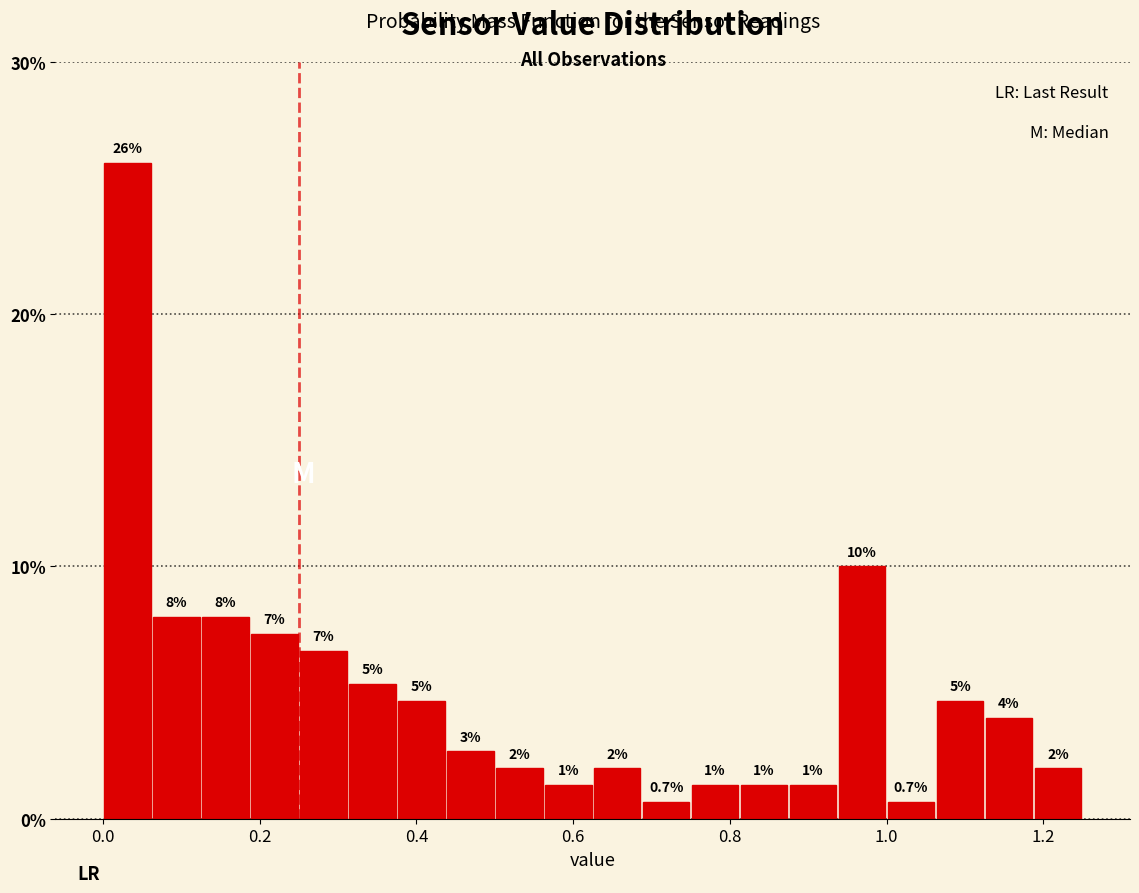

Around what value on the x-axis is the tallest bar? Give the approximate position of its centre, as read against the axis.

0.04